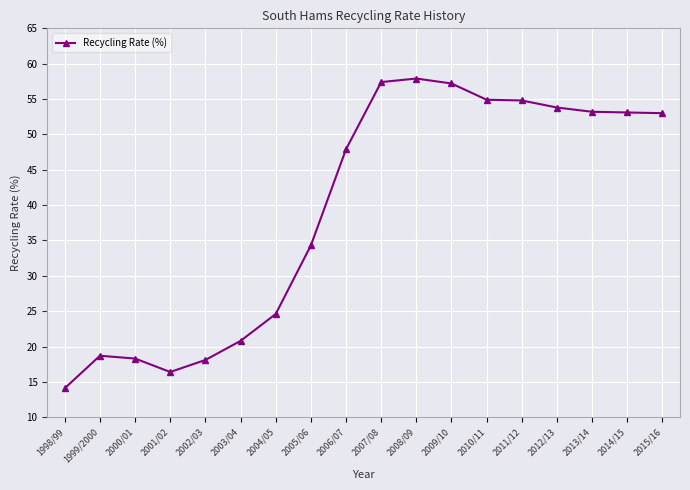

Approximately how many times larger is the value at 2004/05 compared to 2008/09?

0.4